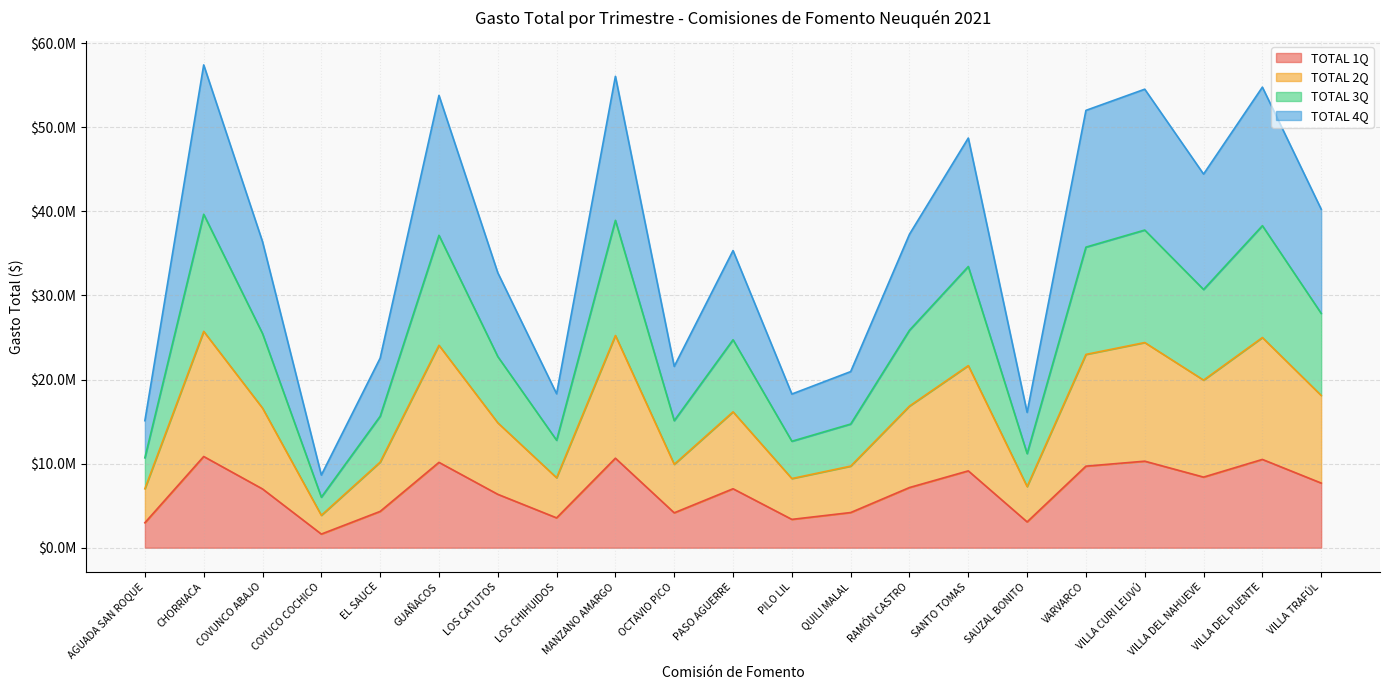

Does the chart display data point markers on the line(s)?

No